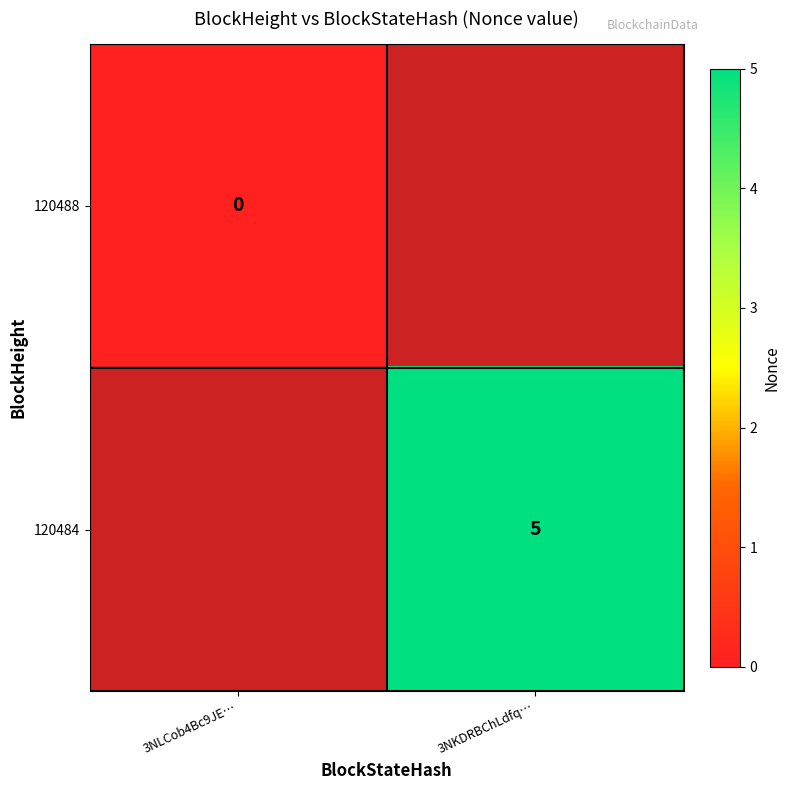

The value of 120484 at 3NKDRBChLdfq… is 5. True or false?

True